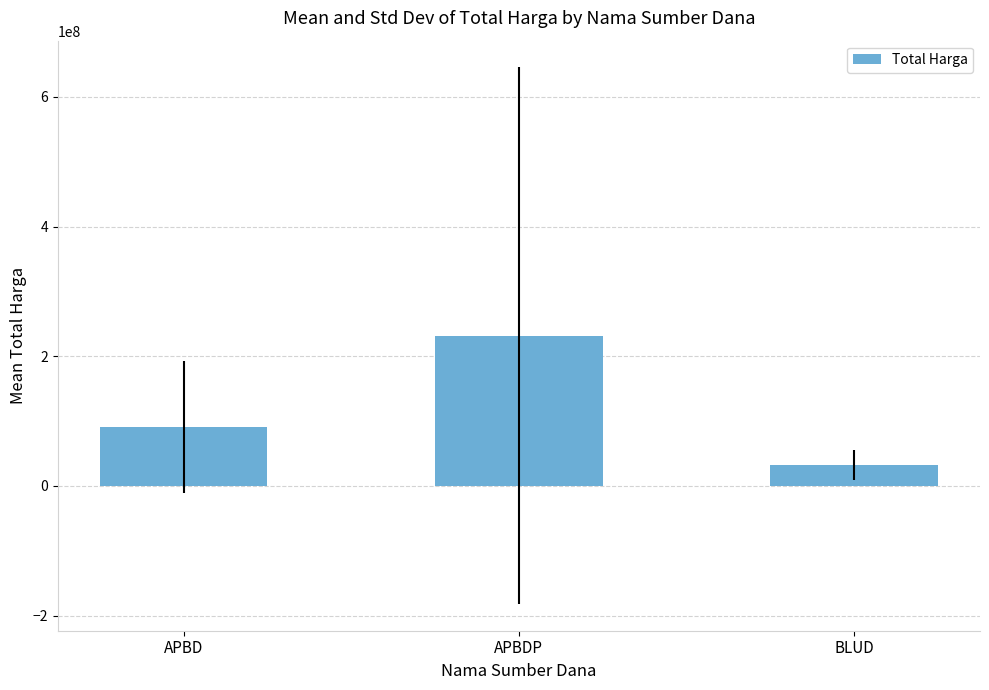

The chart shows a value of 28190552.0 at APBD. True or false?

False